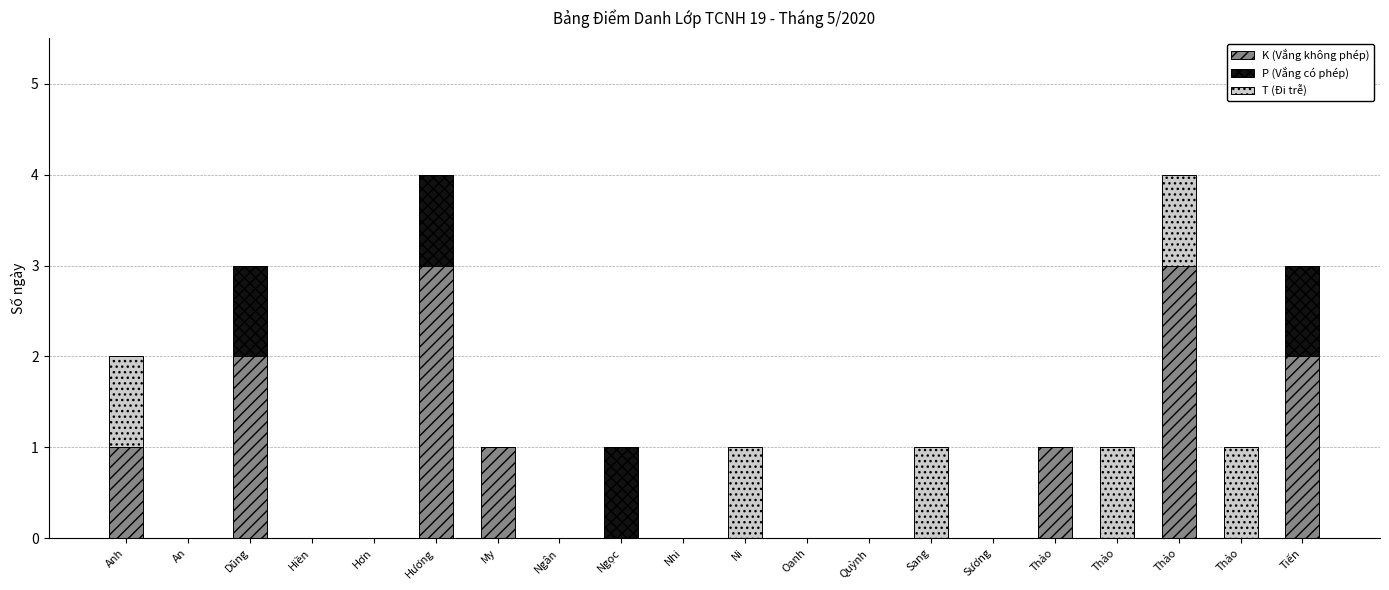

True or false: P (Vắng có phép) has a value of 1 at Tiến.

True